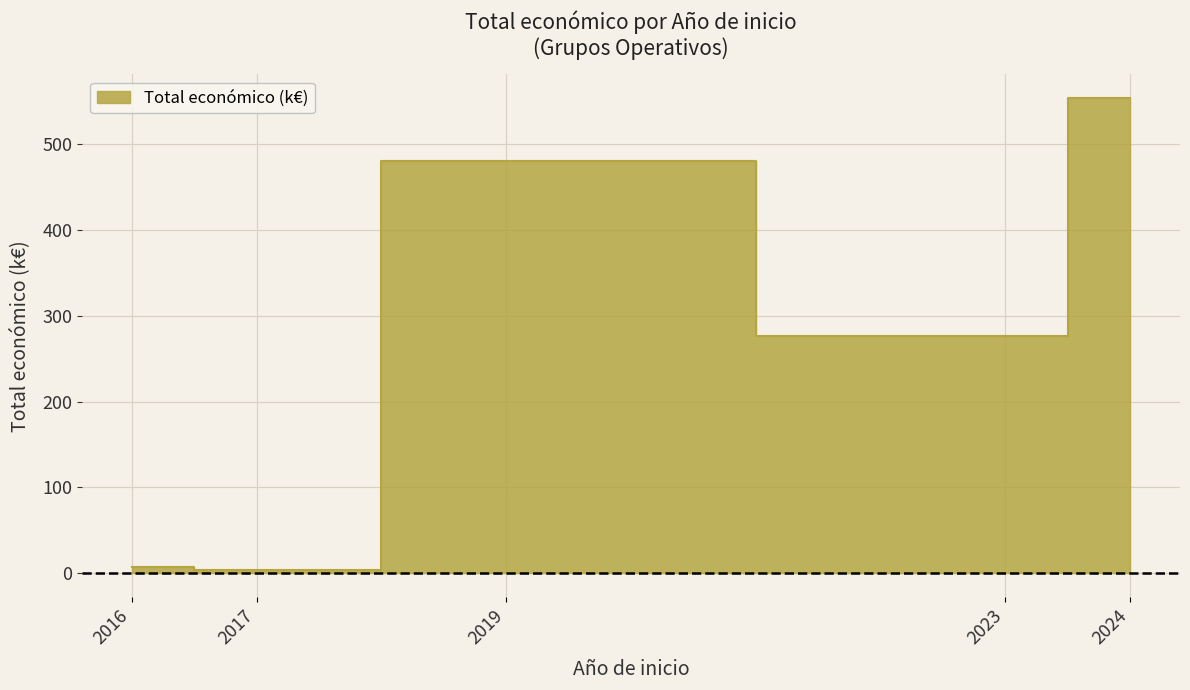

Is it true that the value at 2023 is 102.9?

False